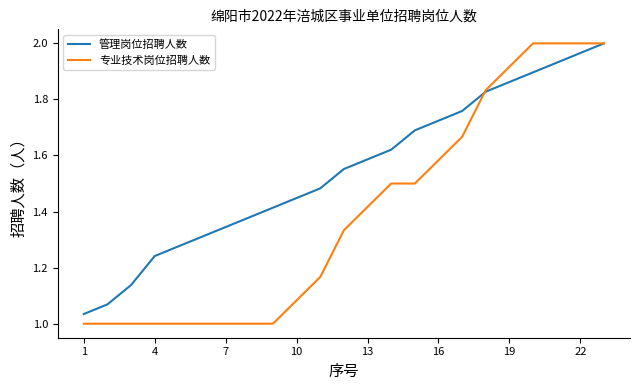

At how many categories does at least one series exceed 1?

23